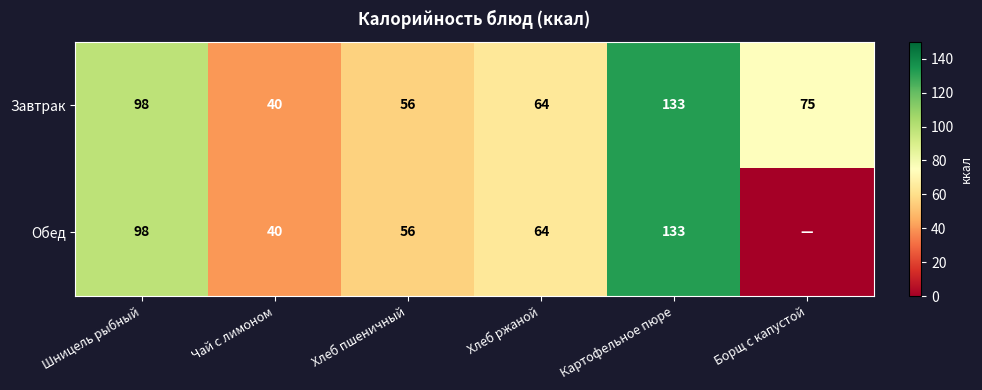

What is the total value across all series at Борщ с капустой?

75